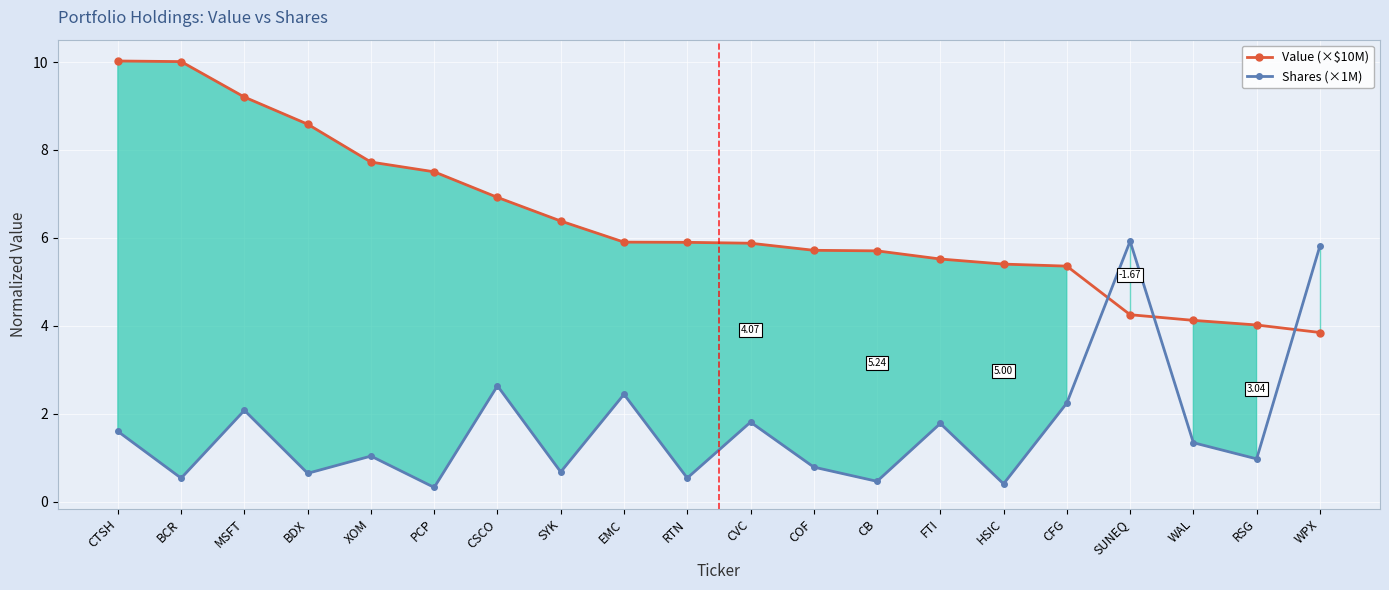

Is this an area chart (filled region under the line)?

No